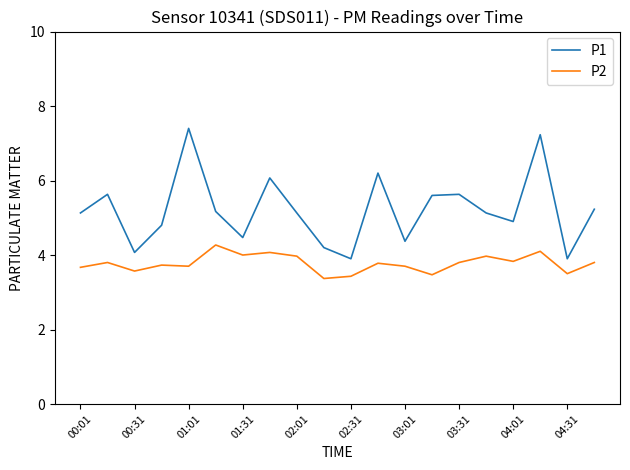

What is the difference between the second highest and second lowest values in the P2 series?

0.7